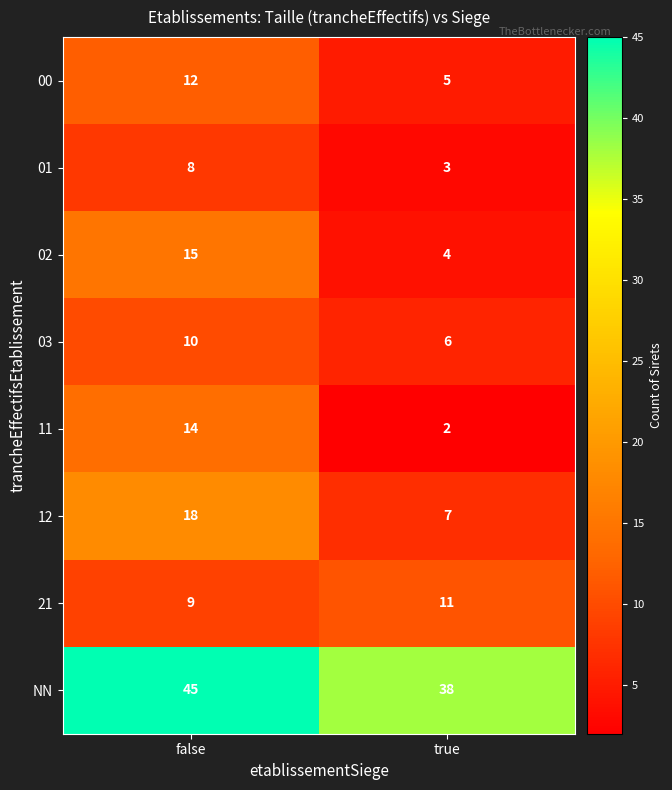

Reading left to right, what are all the values shown in this chart?

00: 12	5
01: 8	3
02: 15	4
03: 10	6
11: 14	2
12: 18	7
21: 9	11
NN: 45	38